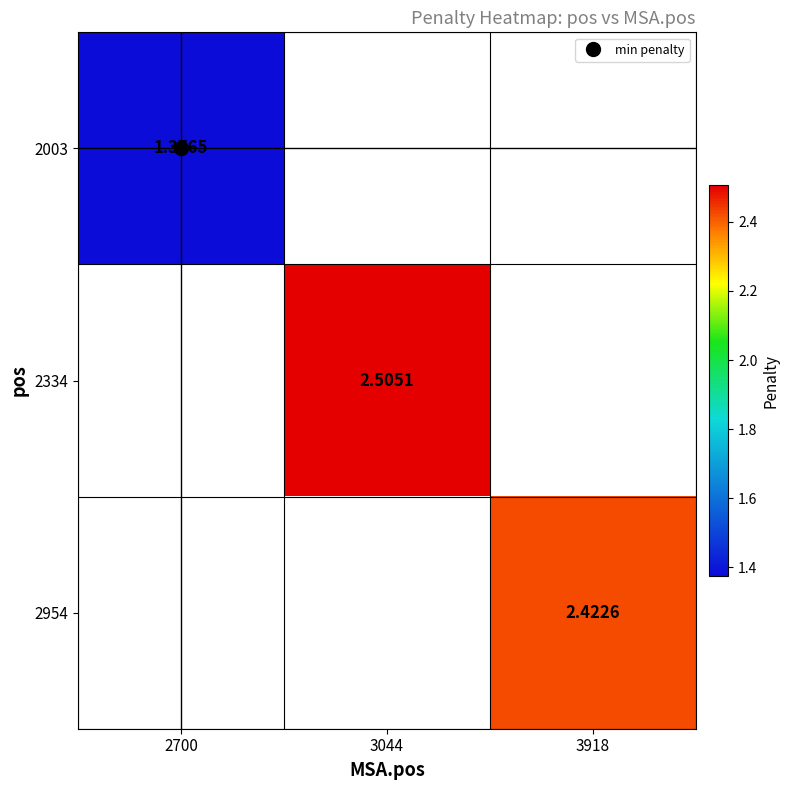

At how many categories does at least one series exceed 1?

3